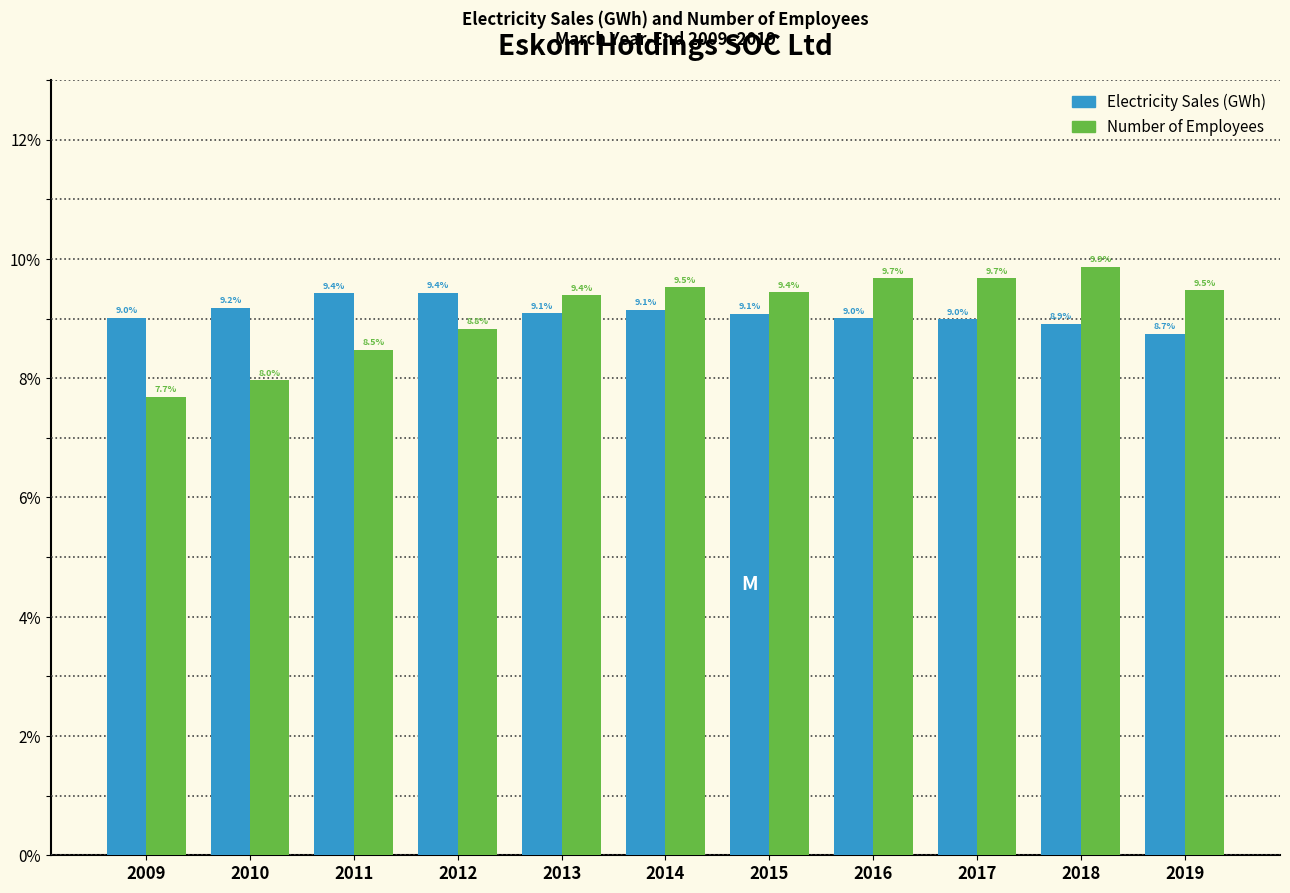

Reading left to right, list all the values displayed in this chart.

Electricity Sales (GWh): 2009=9.0	2010=9.2	2011=9.4	2012=9.4	2013=9.1	2014=9.1	2015=9.1	2016=9.0	2017=9.0	2018=8.9	2019=8.7
Number of Employees: 2009=7.7	2010=8.0	2011=8.5	2012=8.8	2013=9.4	2014=9.5	2015=9.4	2016=9.7	2017=9.7	2018=9.9	2019=9.5